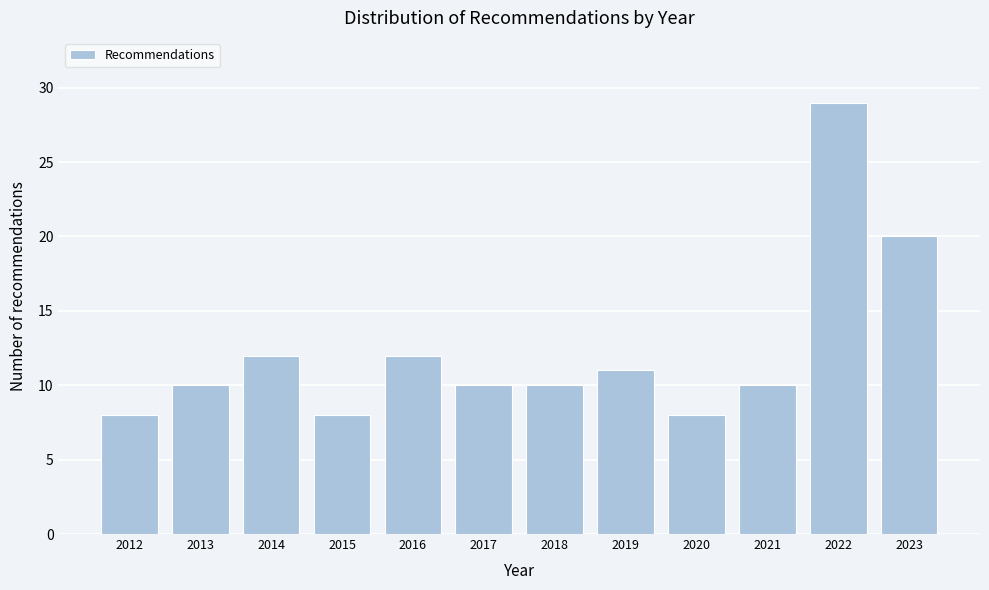

Reading left to right, transcribe all the data shown in this chart.

2012=8	2013=10	2014=12	2015=8	2016=12	2017=10	2018=10	2019=11	2020=8	2021=10	2022=29	2023=20